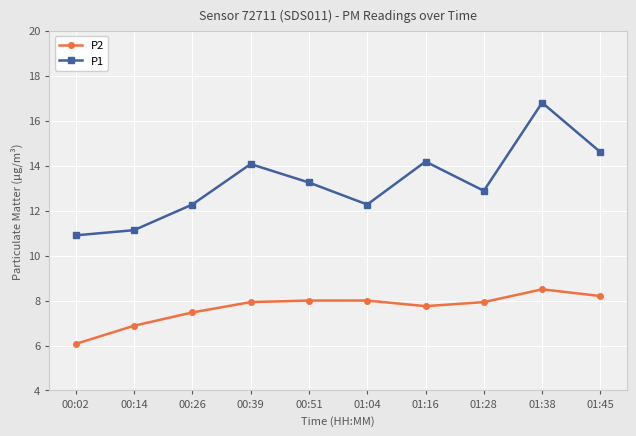

How many values in the P2 series exceed 7?

8